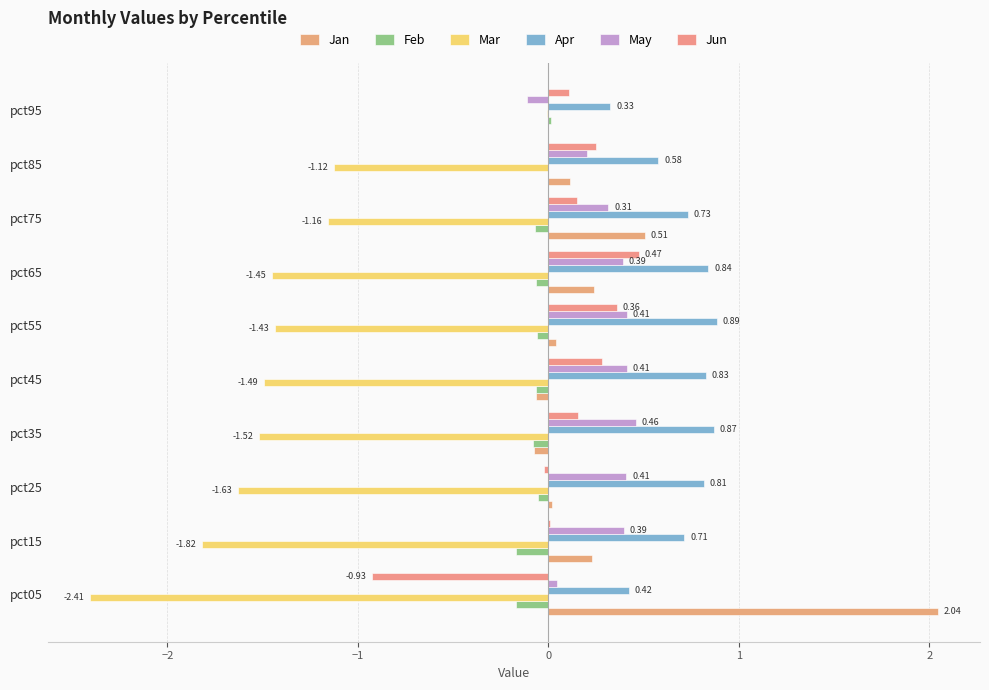

At how many categories does at least one series exceed -1?

10